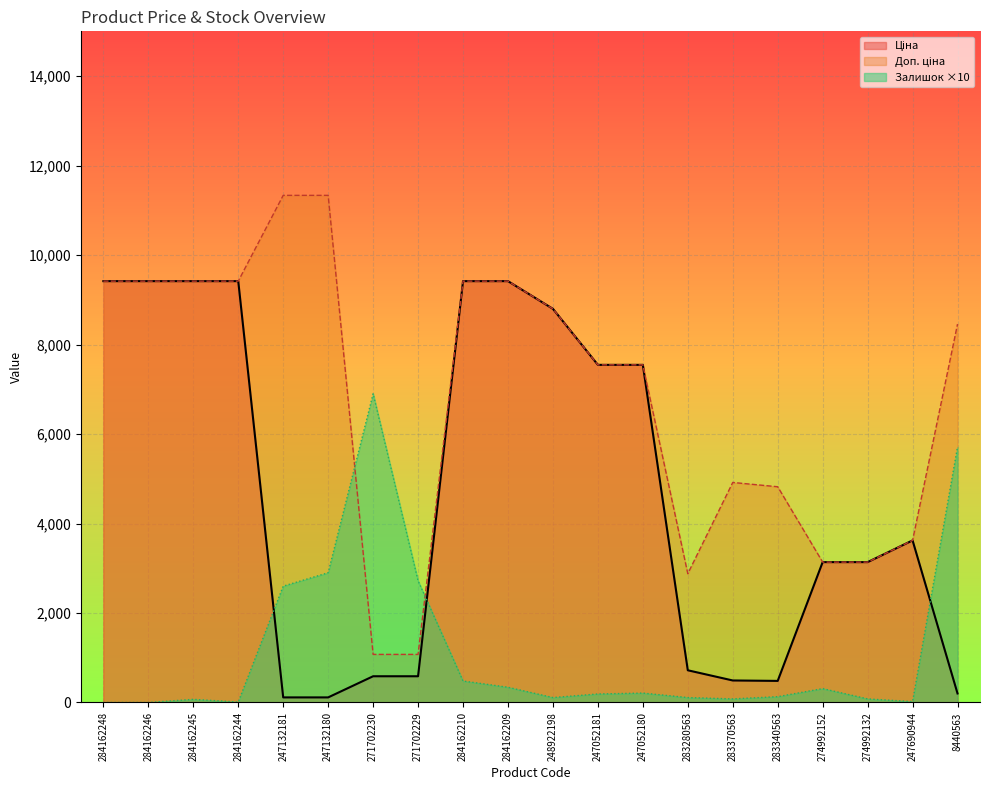

How many lines are shown in the chart?

3